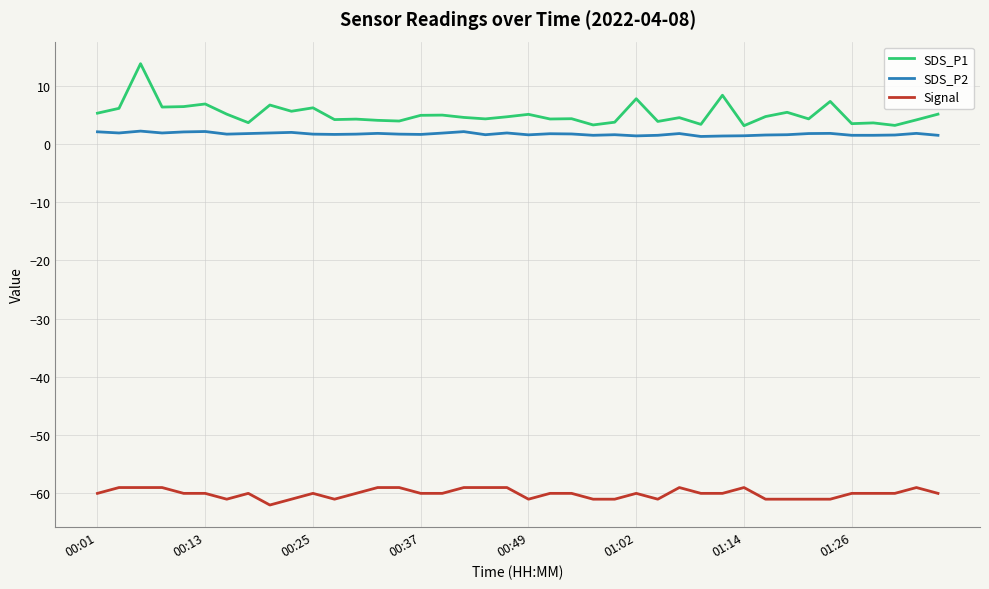

What is the difference between the maximum and second lowest values in the SDS_P1 series?

10.6